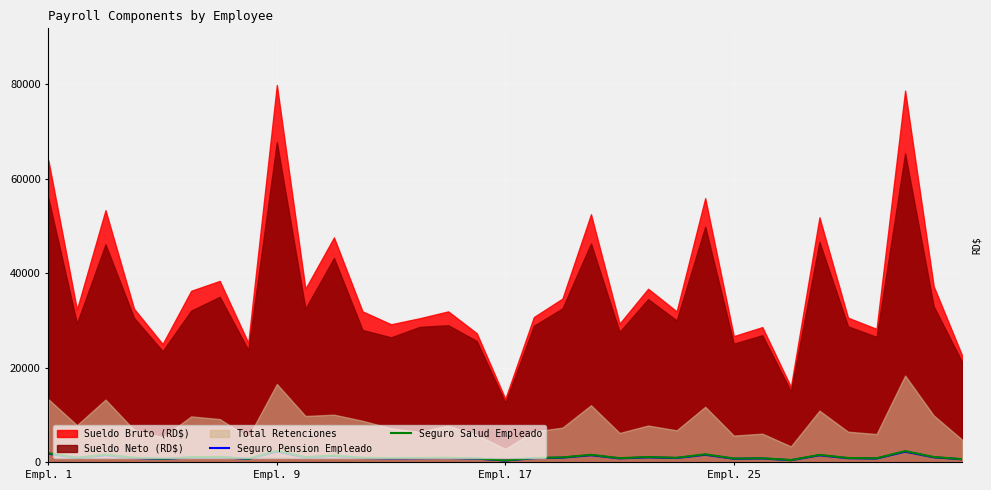

What is the maximum value for Seguro Salud Empleado?

2427.7